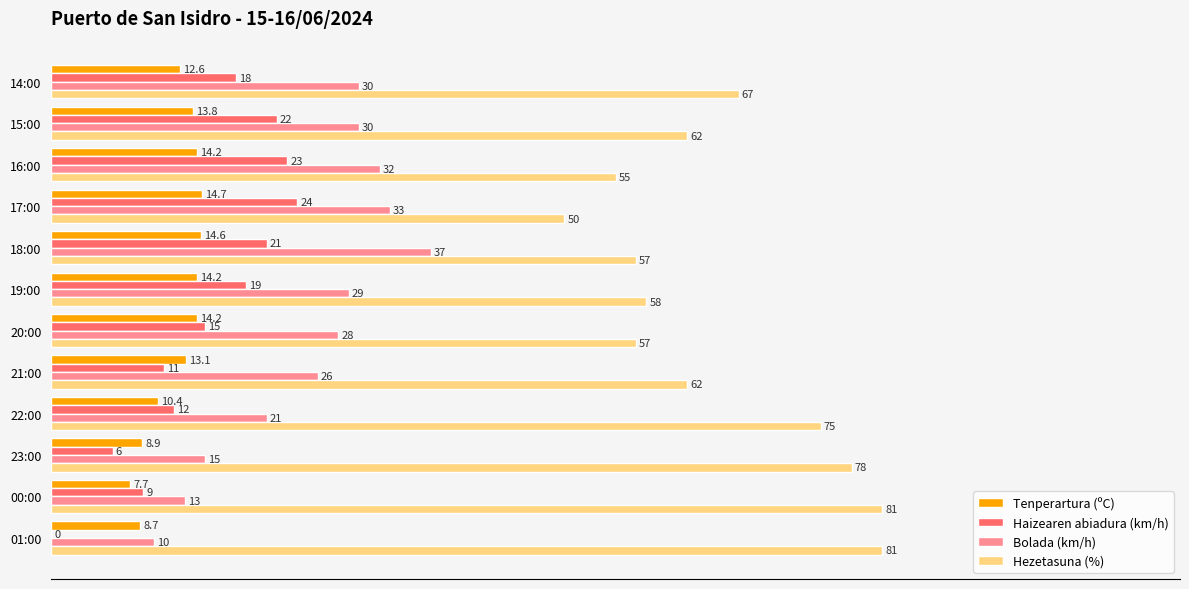

Which series has the largest total across all categories?

Hezetasuna (%)